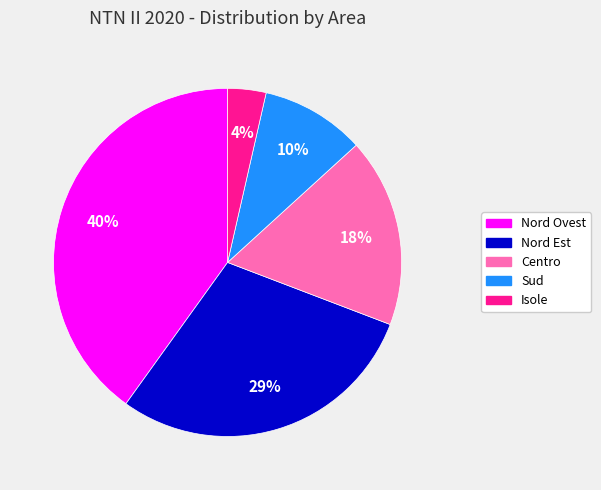

What percentage is the Nord Ovest slice, to the nearest percent?

40%